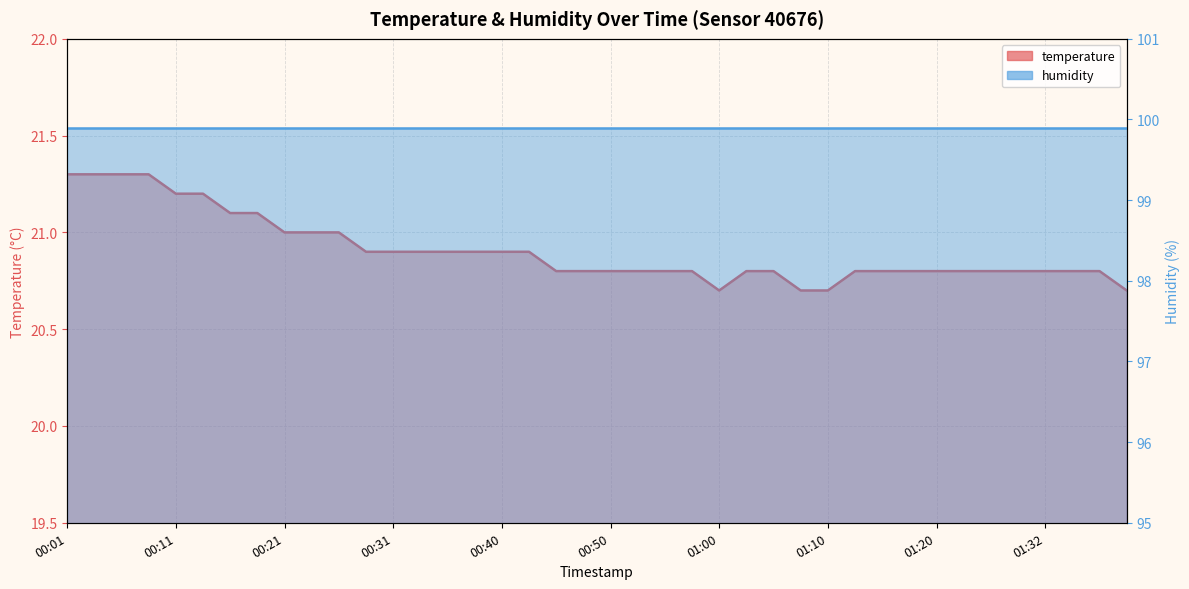

Rank the categories by value from lowest to highest.

01:00, 01:07, 01:10, 01:39, 00:45, 00:48, 00:50, 00:53, 00:55, 00:58, 01:02, 01:05, 01:12, 01:15, 01:17, 01:20, 01:25, 01:27, 01:30, 01:32, 01:34, 01:37, 00:28, 00:31, 00:33, 00:35, 00:38, 00:40, 00:43, 00:21, 00:23, 00:26, 00:16, 00:18, 00:11, 00:13, 00:01, 00:04, 00:06, 00:09